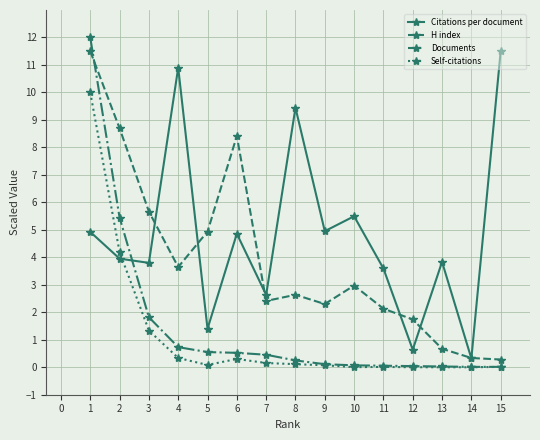

True or false: H index and Self-citations intersect in this chart.

False